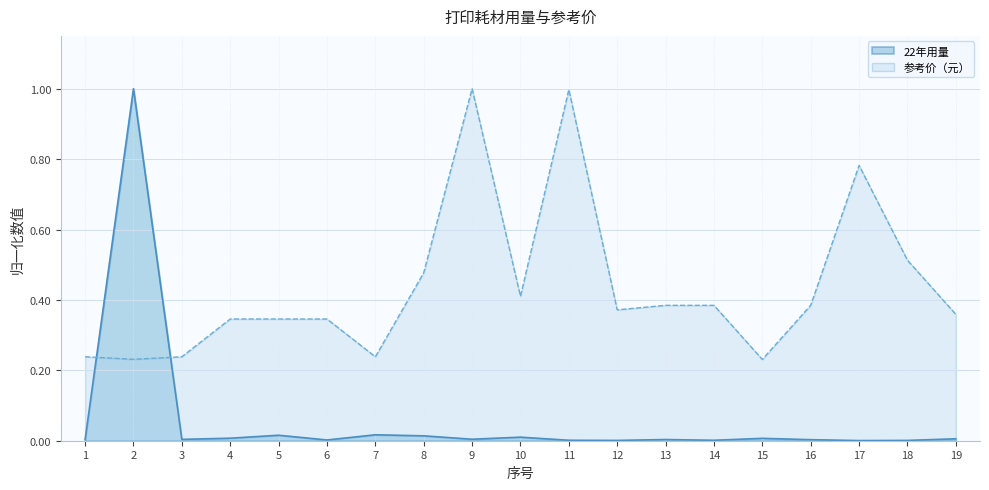

Does the chart have visible grid lines?

Yes